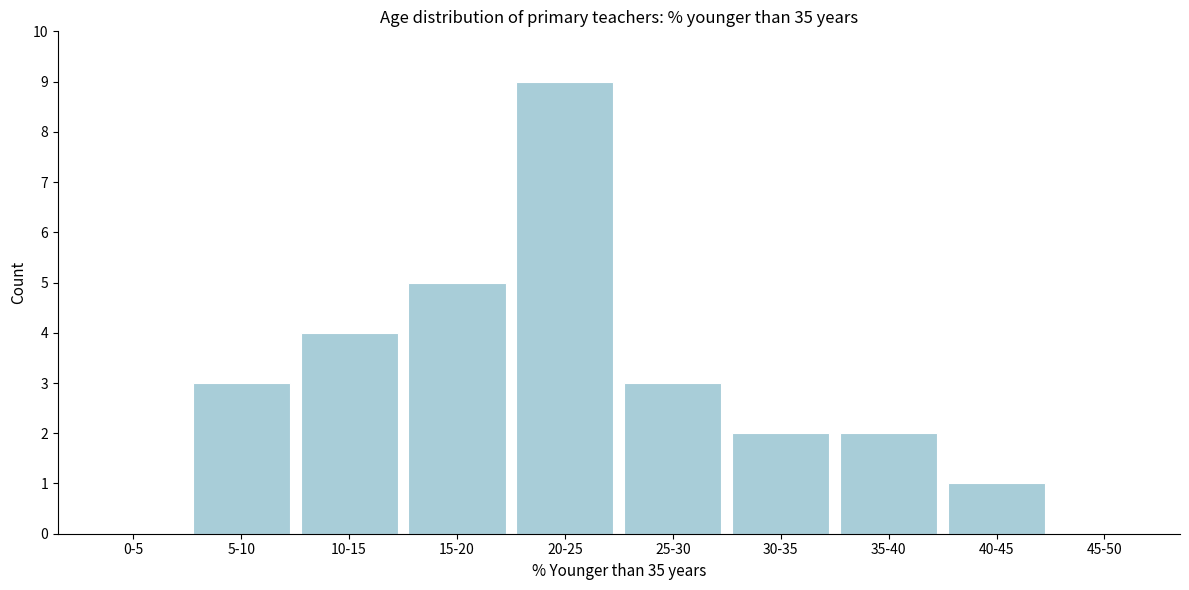

Reading right to left, what are all the values shown in this chart?

45-50=0	40-45=1	35-40=2	30-35=2	25-30=3	20-25=9	15-20=5	10-15=4	5-10=3	0-5=0